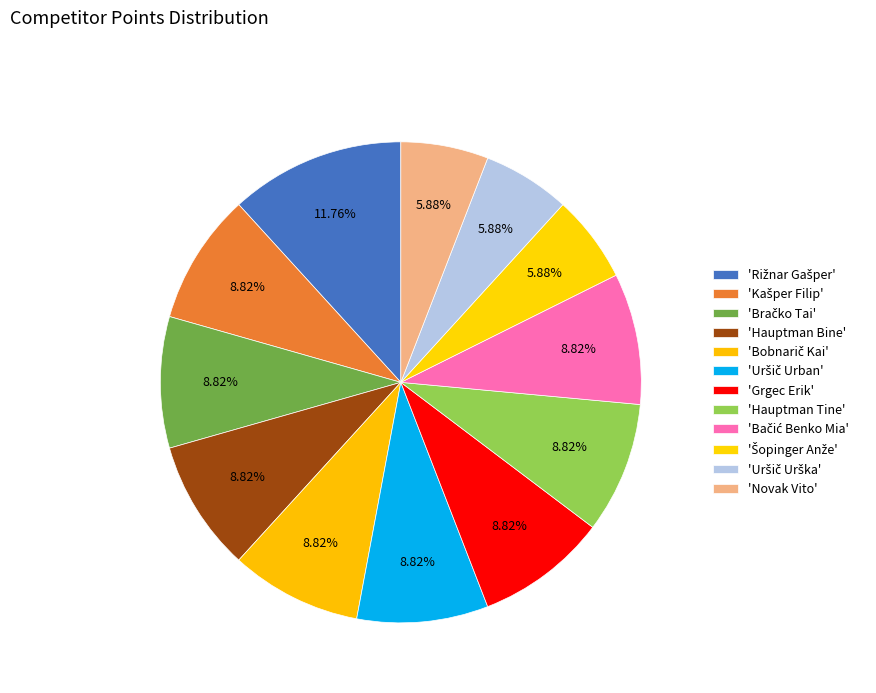

Count the number of slices in the pie.

12